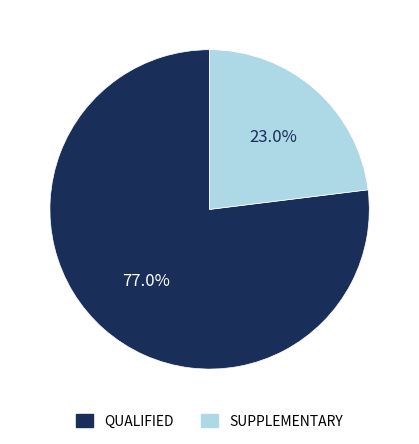

Which category has the biggest portion of the pie?

QUALIFIED